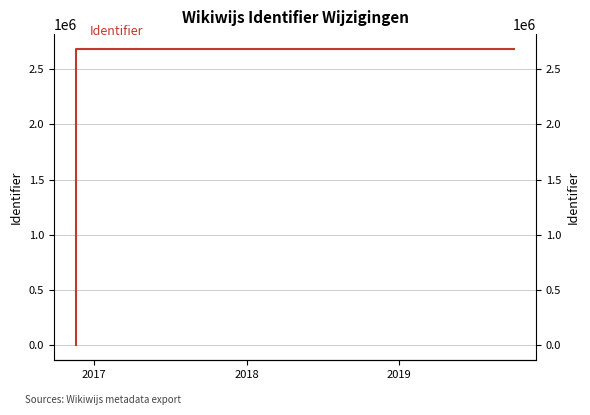

What is the maximum value shown in the chart?

2682533